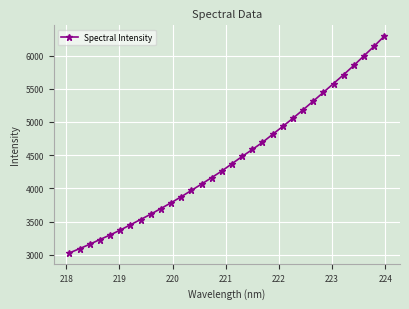

What is the greatest value displayed?

6292.1